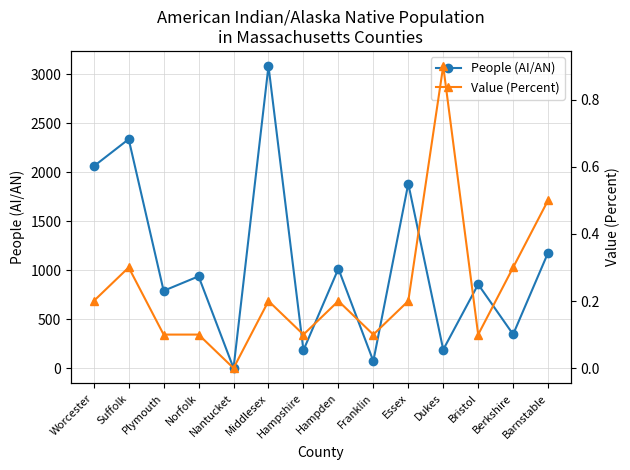

True or false: Value (Percent) and People (AI/AN) intersect in this chart.

False